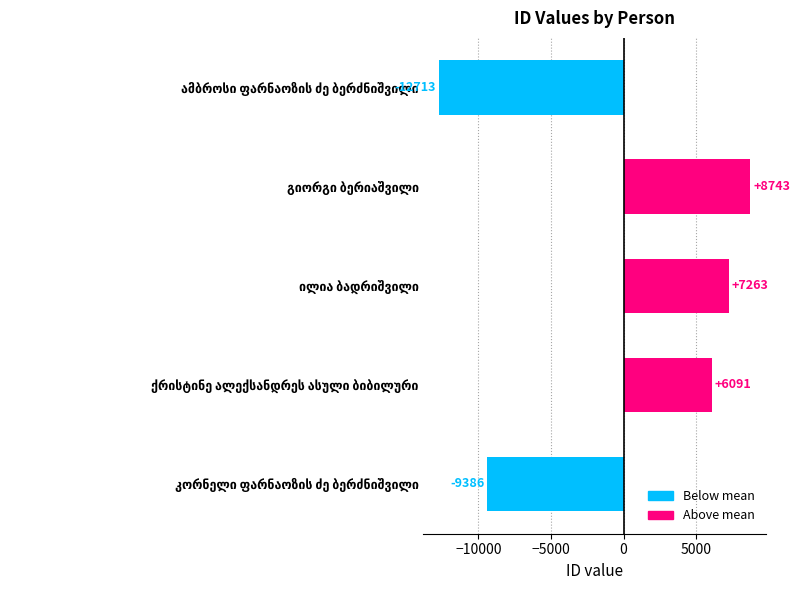

What is the minimum value shown in the chart?

-12712.6